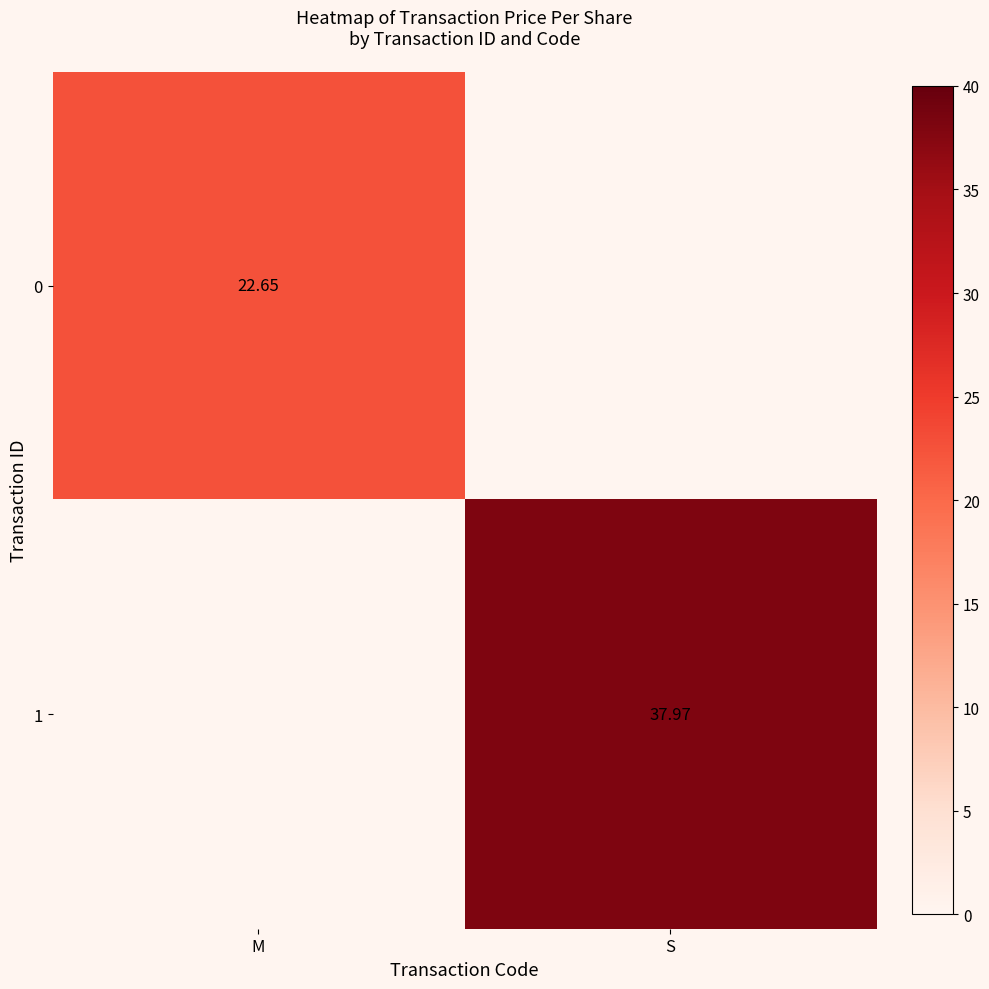

True or false: 0 has a value of 8.8 at M.

False